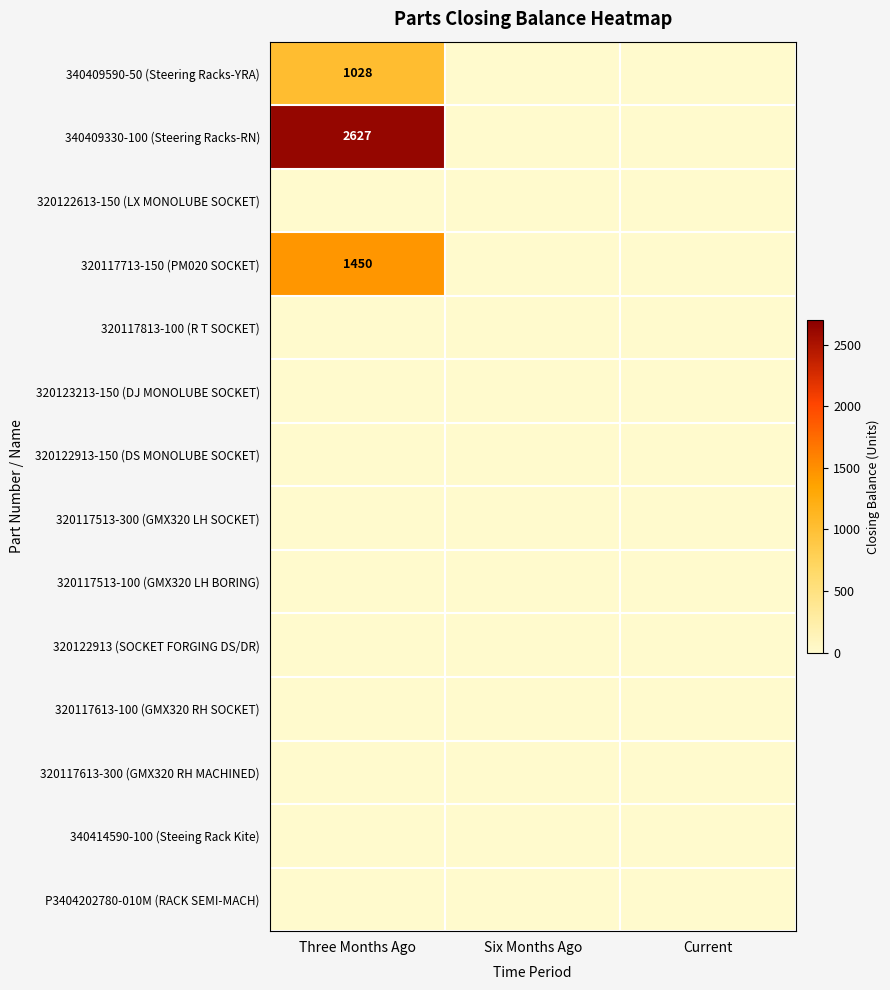

Which label corresponds to the smallest value in the chart?

Six Months Ago